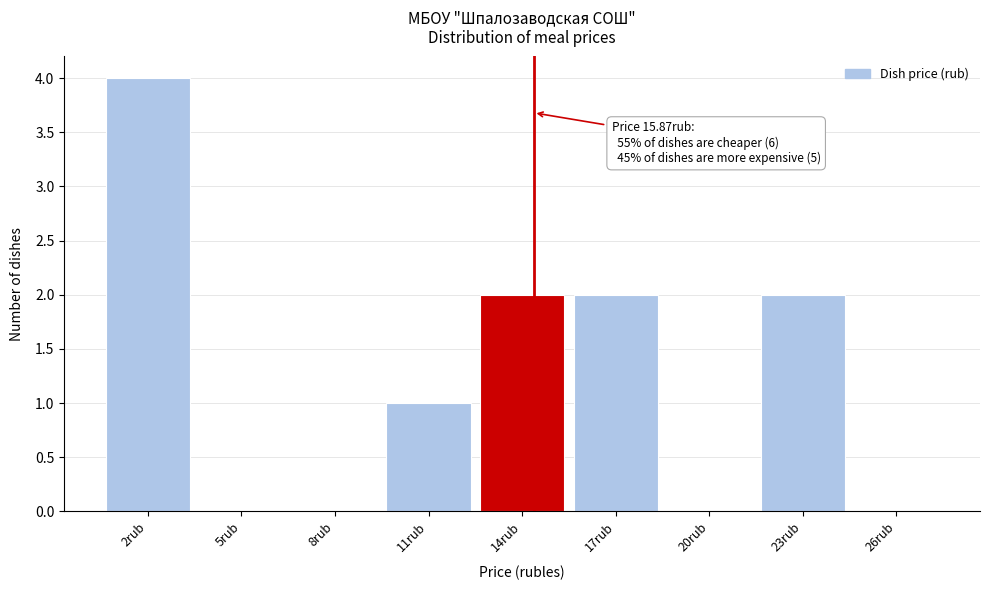

Reading left to right, list all the values displayed in this chart.

2rub=4	5rub=0	8rub=0	11rub=1	14rub=2	17rub=2	20rub=0	23rub=2	26rub=0